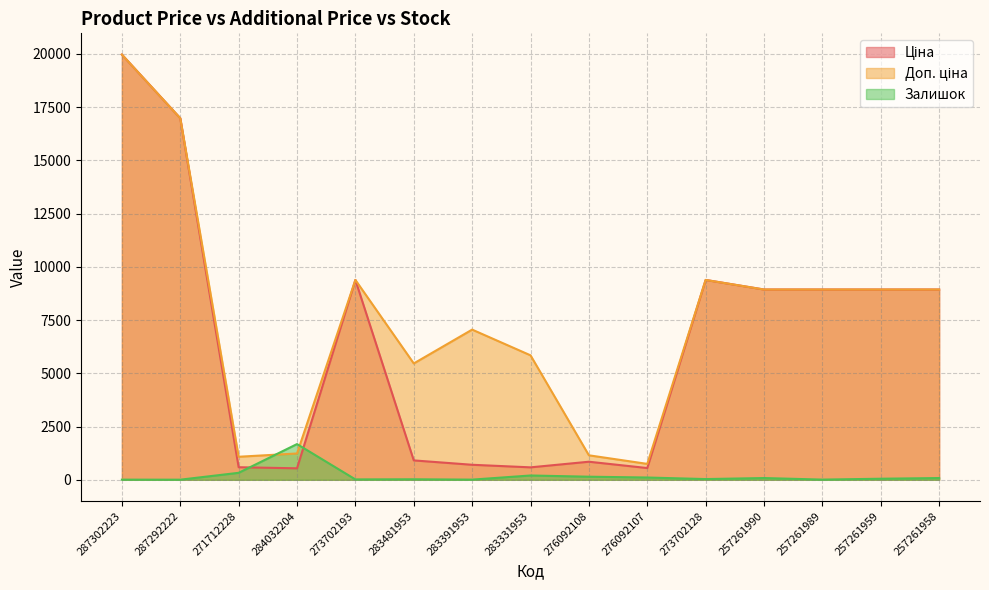

Which series has the largest total across all categories?

Доп. ціна